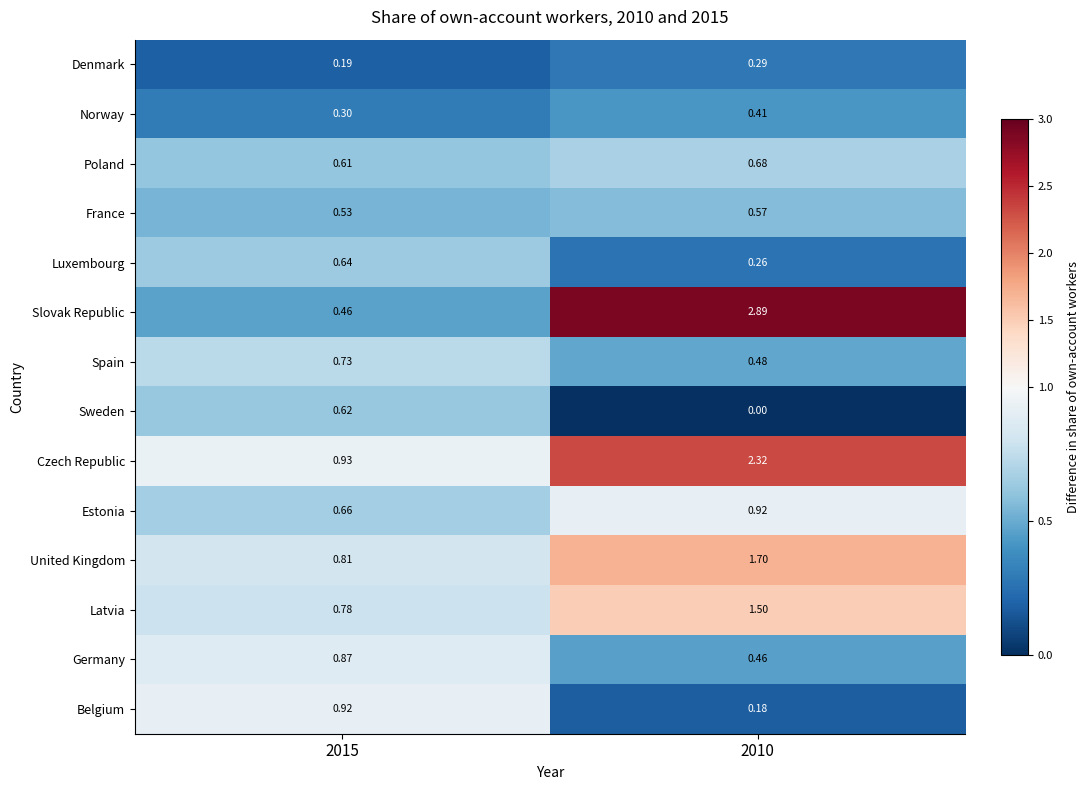

What is the spread (max minus min) of values at 2010?

2.9